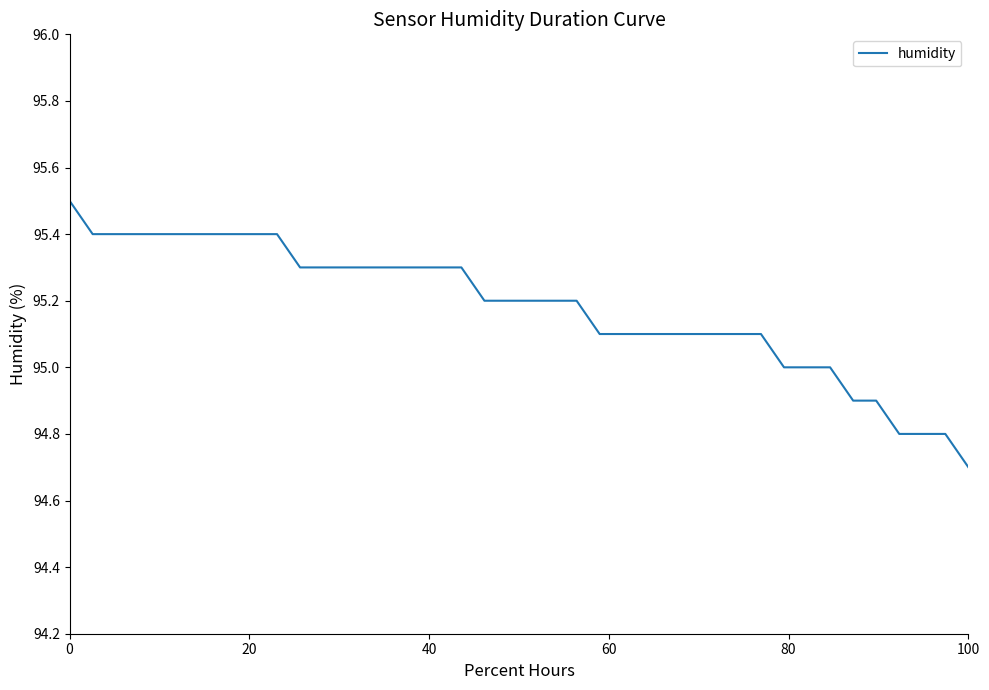

Which label corresponds to the smallest value in the chart?

100